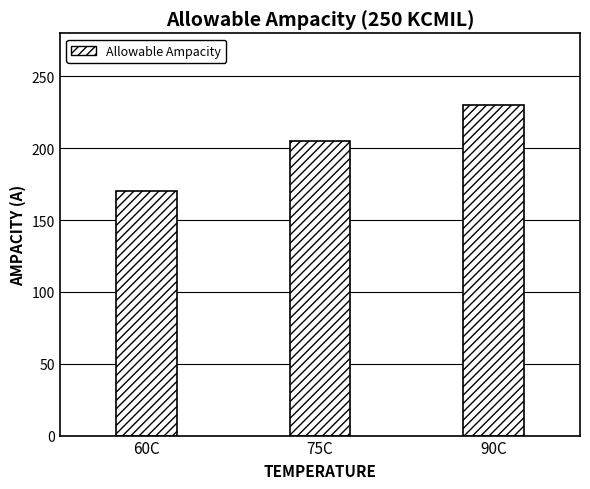

What is the difference between the maximum and minimum values?

60